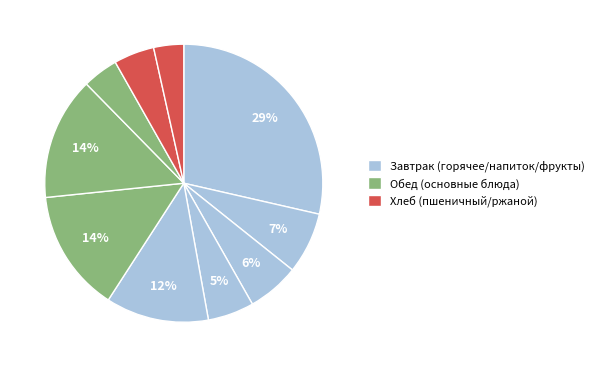

How many slices are in this pie chart?

10